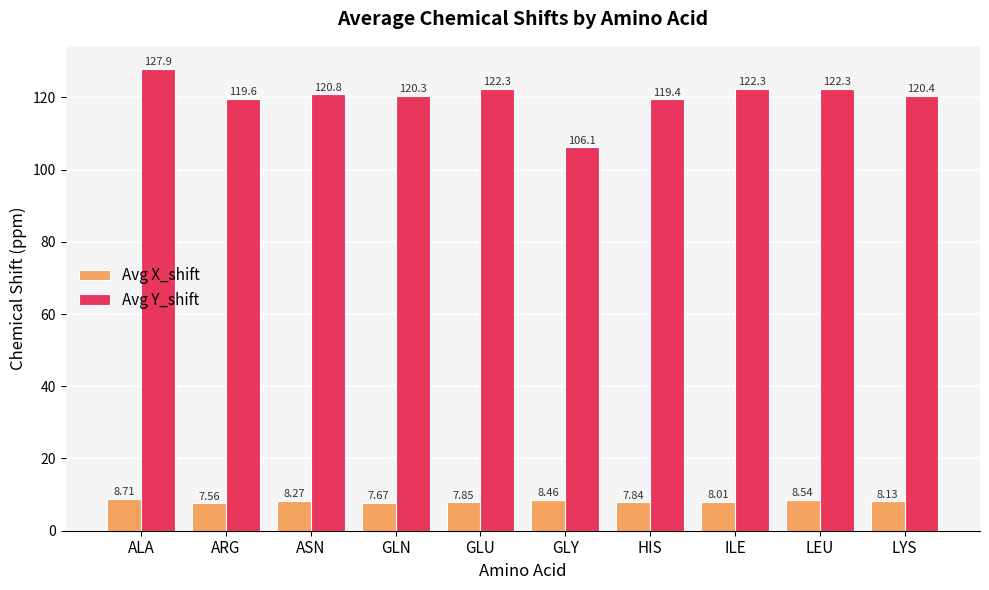

Between ASN and HIS, which series saw the biggest shift?

Avg Y_shift